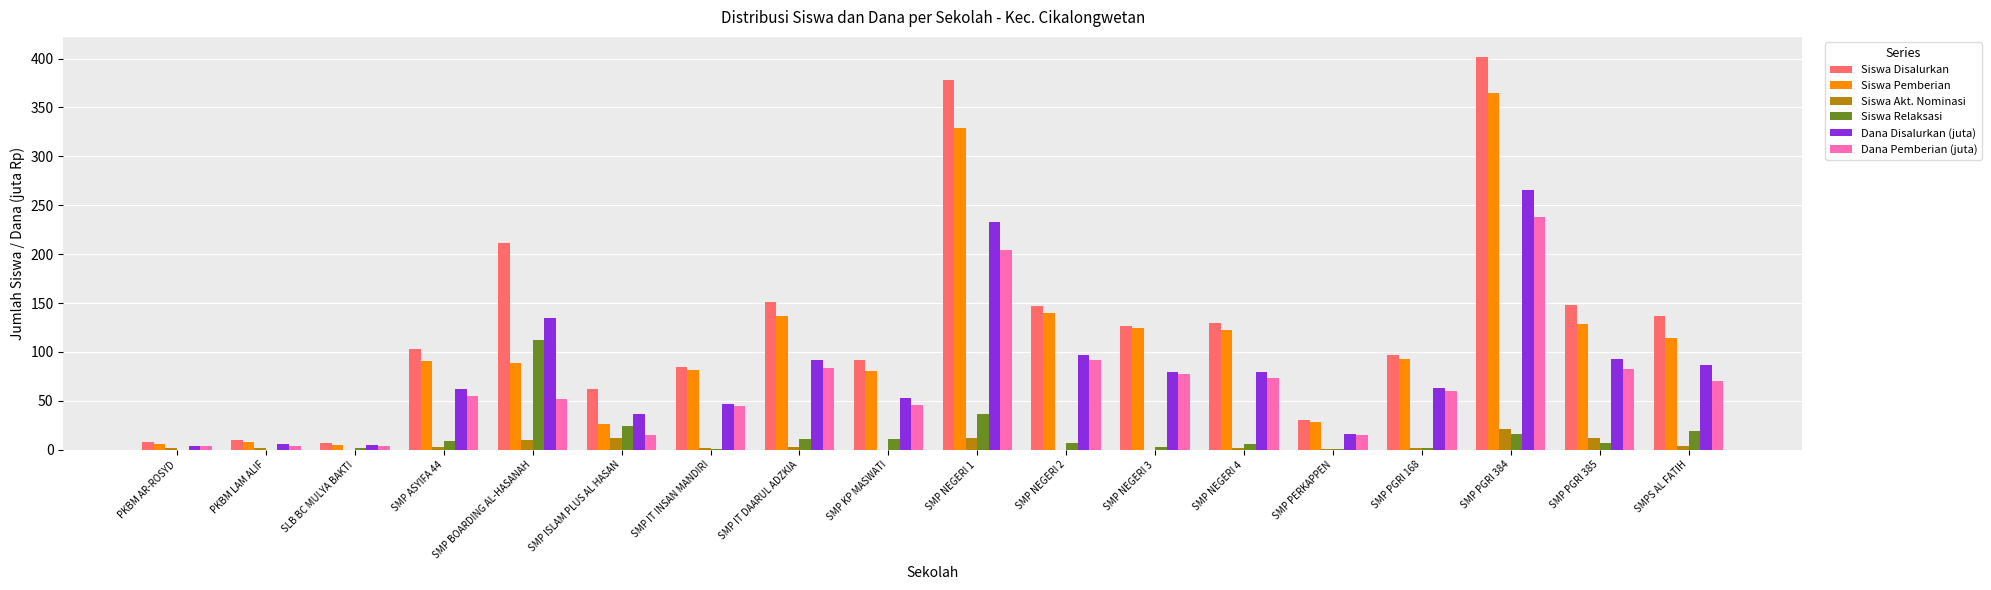

Count the number of data series in this chart.

6